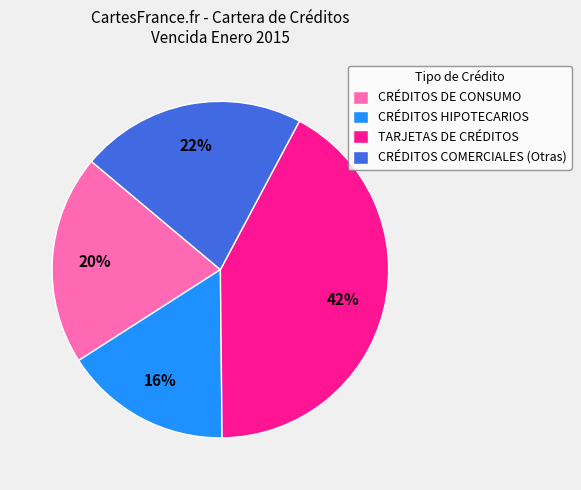

Count the number of slices in the pie.

4